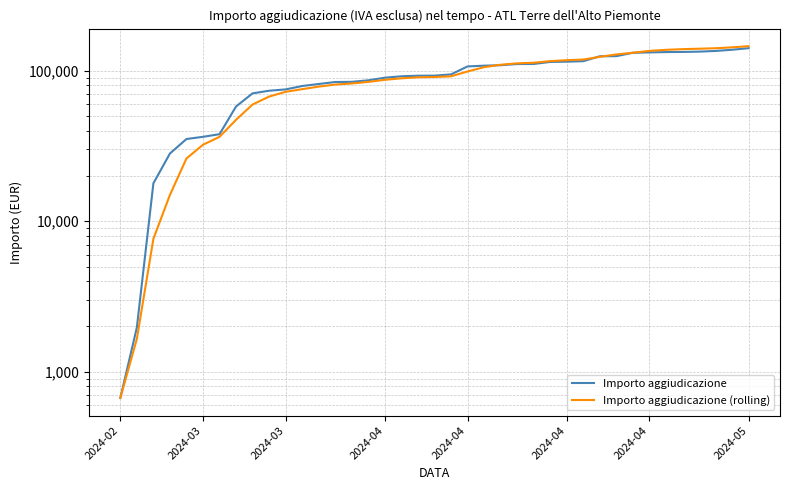

List the labels in order of Importo aggiudicazione (rolling) value, smallest first.

2024-02, 2024-03, 2024-03, 2024-04, 2024-04, 2024-04, 2024-04, 2024-05, 8, 9, 10, 11, 12, 13, 14, 15, 16, 17, 18, 19, 20, 21, 22, 23, 24, 25, 26, 27, 28, 29, 30, 31, 32, 33, 34, 35, 36, 37, 38